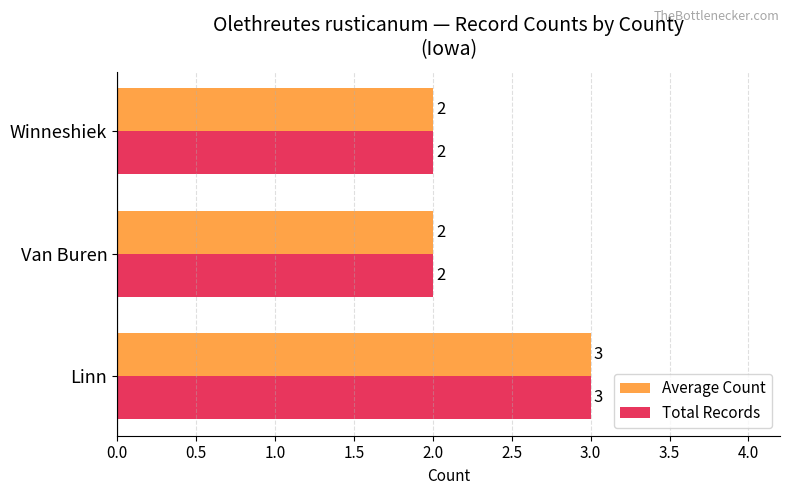

What is the highest value of the Average Count series?

3